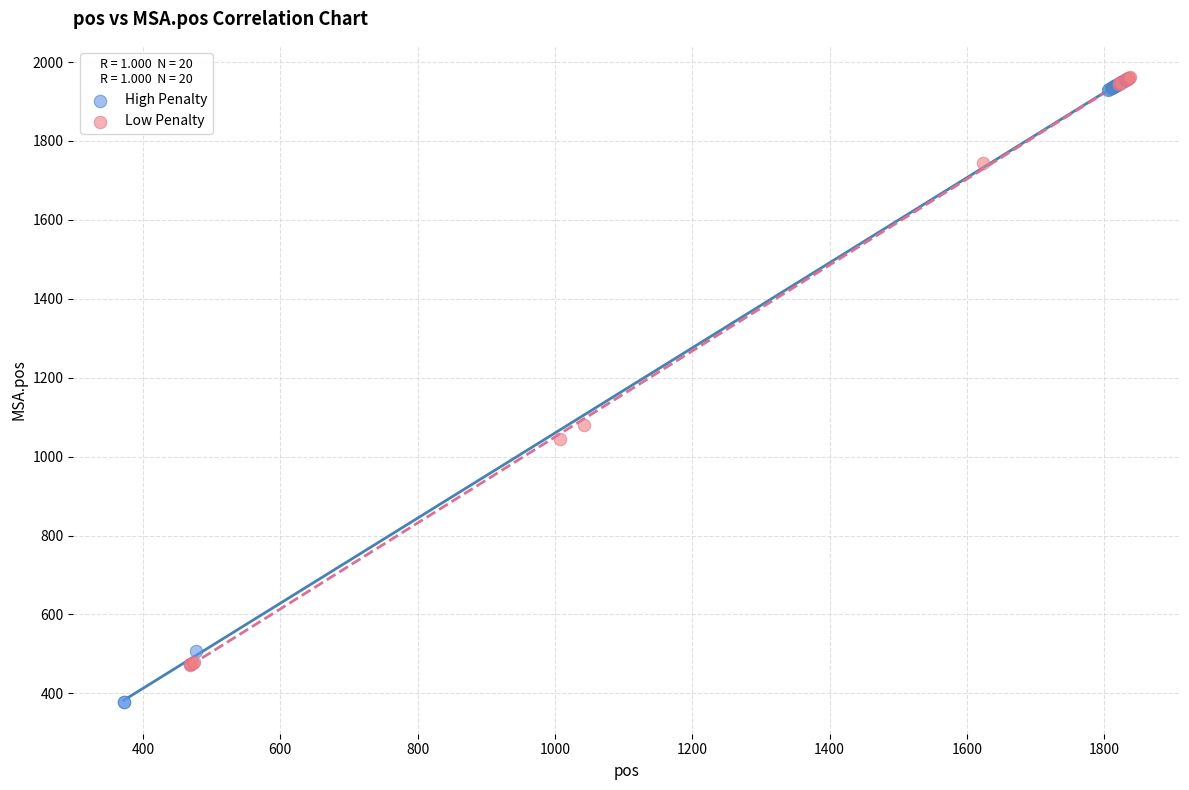

Which series has the widest spread of Y values?

High Penalty